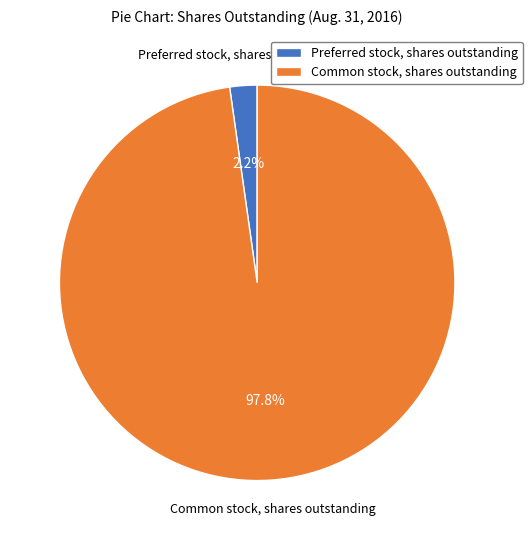

How much of the chart is everything except Common stock, shares outstanding?

2.2%